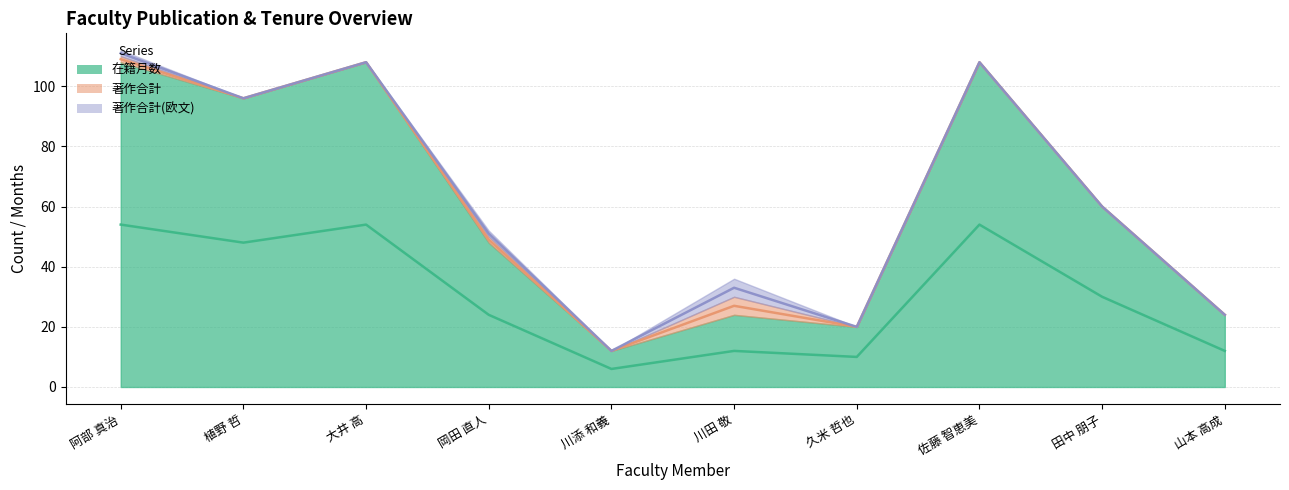

What is the minimum value for 在籍月数?

12